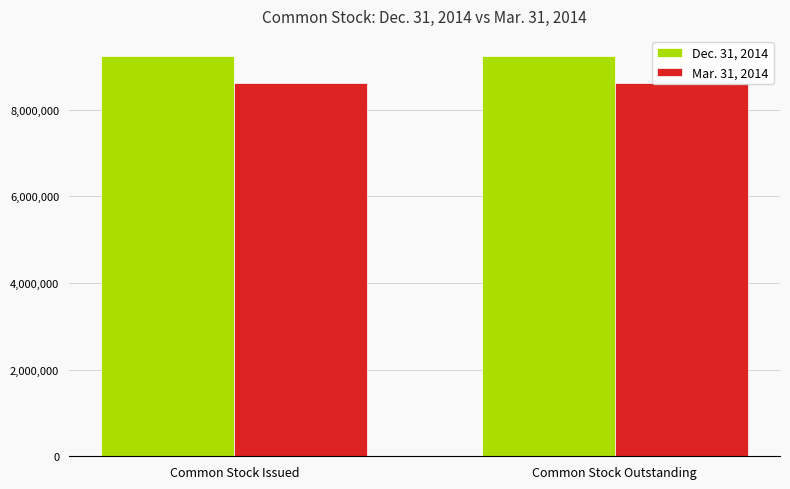

Count the number of data series in this chart.

2